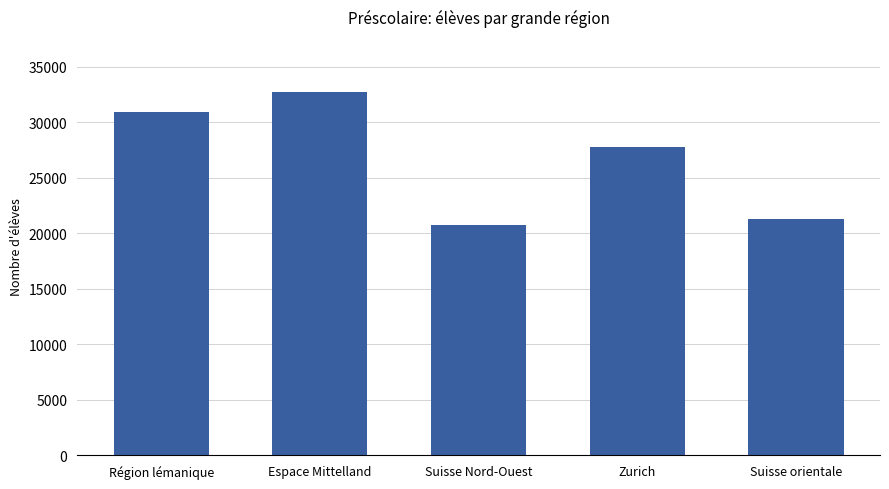

What is the change in value from Région lémanique to Suisse Nord-Ouest?

-10187